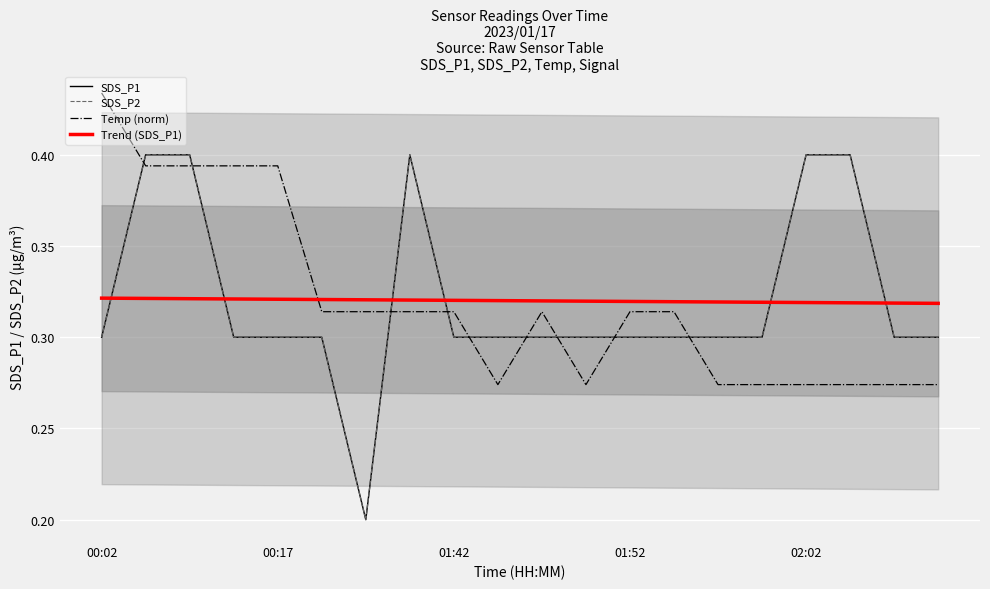

Reading left to right, what are all the values shown in this chart?

SDS_P1: 0.3	0.4	0.4	0.3	0.3	0.3	0.2	0.4	0.3	0.3	0.3	0.3	0.3	0.3	0.3	0.3	0.4	0.4	0.3	0.3
SDS_P2: 0.3	0.4	0.4	0.3	0.3	0.3	0.2	0.4	0.3	0.3	0.3	0.3	0.3	0.3	0.3	0.3	0.4	0.4	0.3	0.3
Temp (norm): 0.4	0.4	0.4	0.4	0.4	0.3	0.3	0.3	0.3	0.3	0.3	0.3	0.3	0.3	0.3	0.3	0.3	0.3	0.3	0.3
Trend (SDS_P1): 0.3	0.3	0.3	0.3	0.3	0.3	0.3	0.3	0.3	0.3	0.3	0.3	0.3	0.3	0.3	0.3	0.3	0.3	0.3	0.3